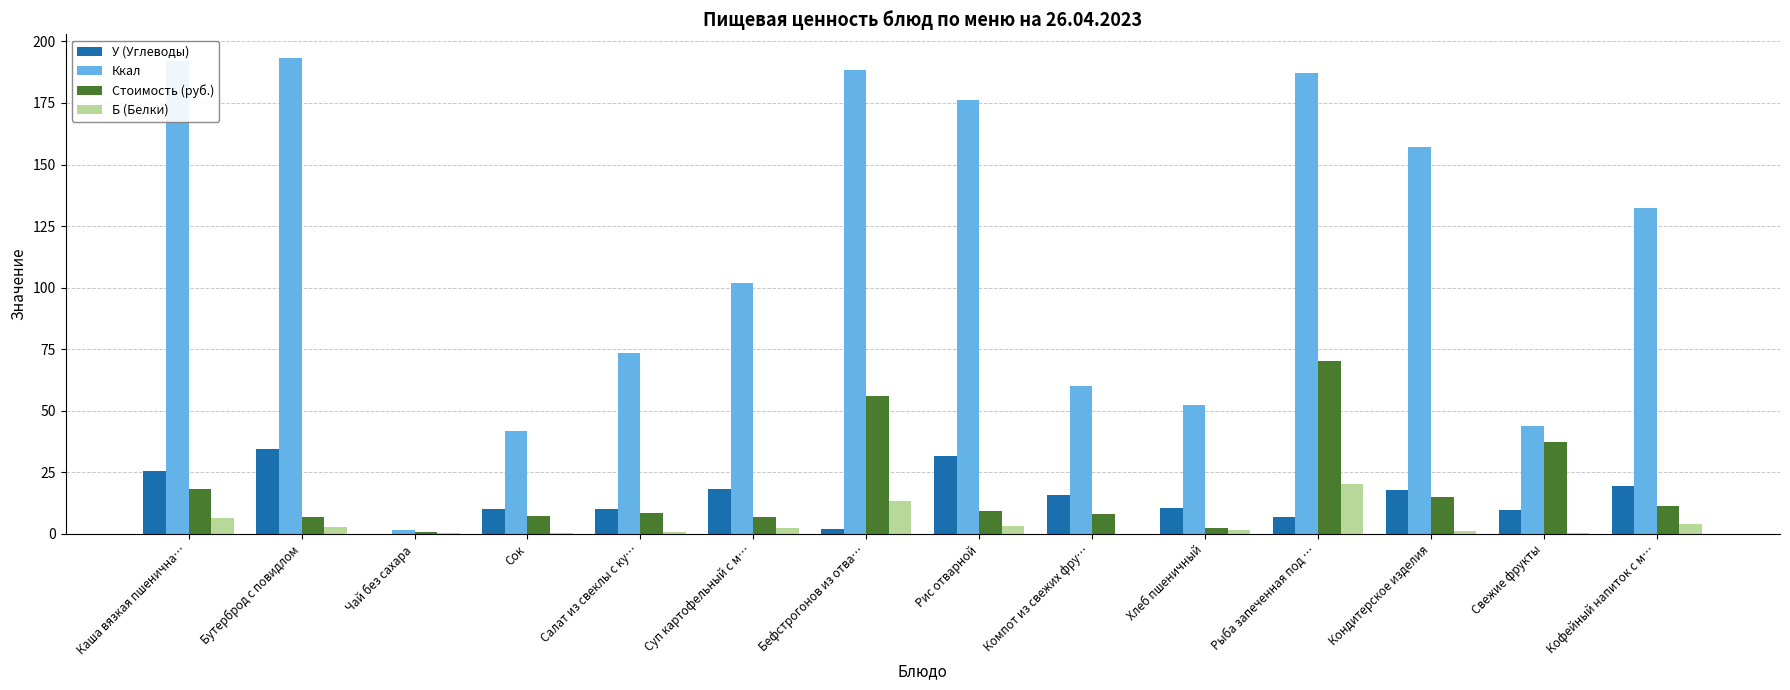

What is the average value of the Б (Белки) series?

4.2